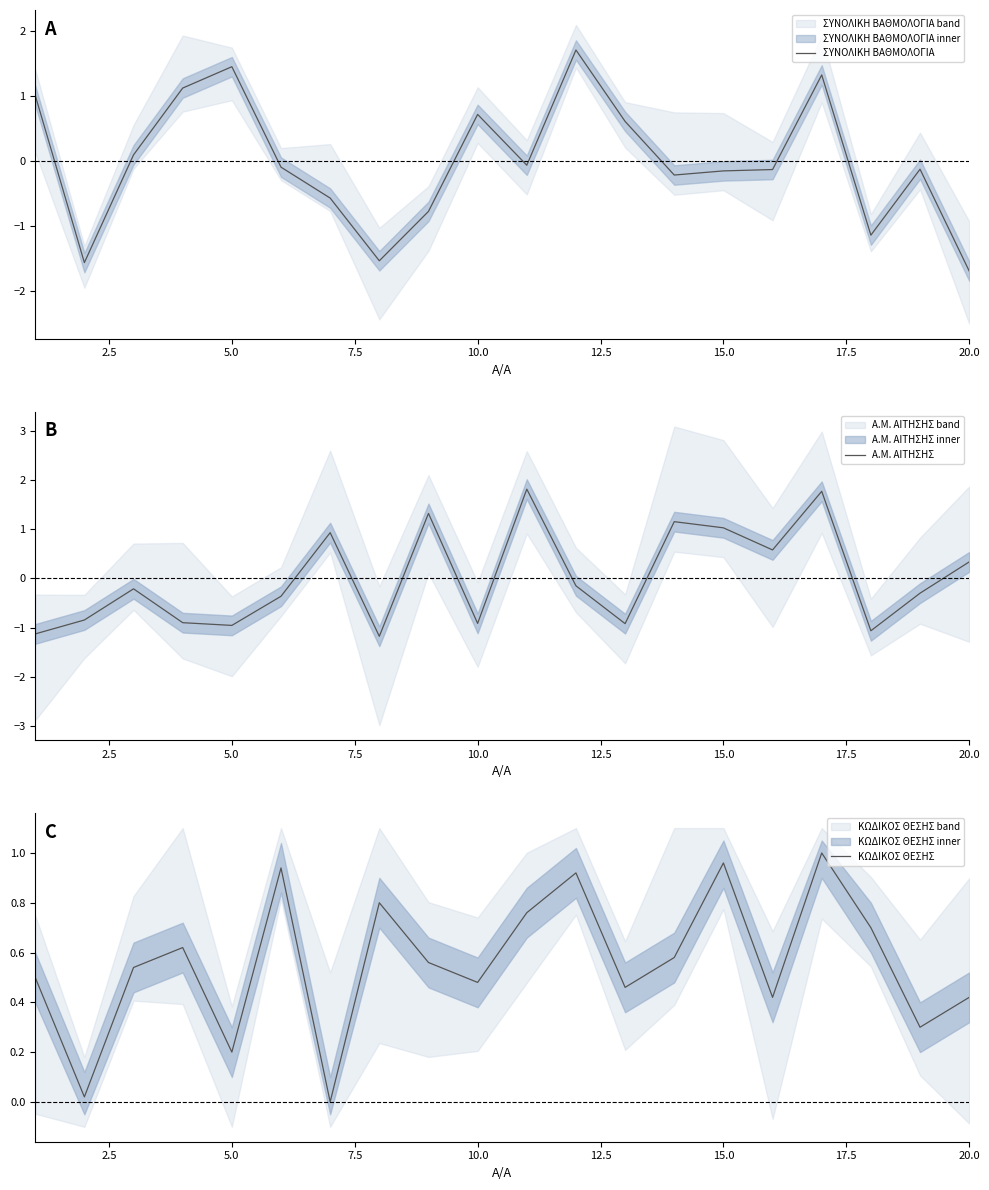

True or false: ΣΥΝΟΛΙΚΗ ΒΑΘΜΟΛΟΓΙΑ has a value of 2.3 at 5.0.

False